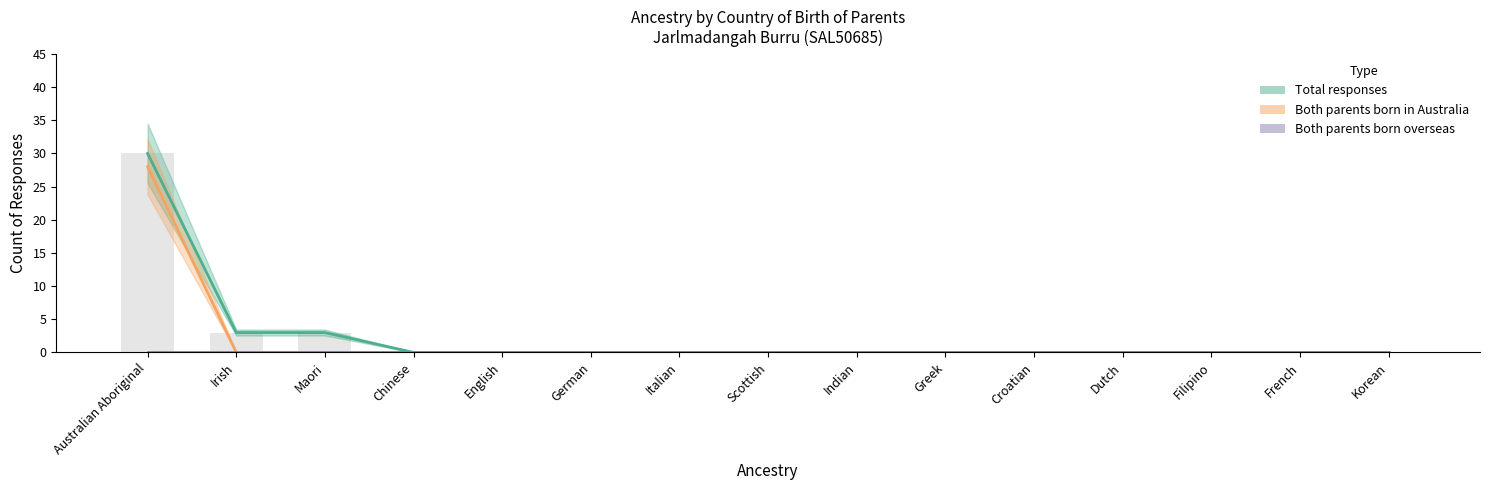

Reading left to right, what are all the values shown in this chart?

Both parents born overseas: Australian Aboriginal=0	Irish=0	Maori=0	Chinese=0	English=0	German=0	Italian=0	Scottish=0	Indian=0	Greek=0	Croatian=0	Dutch=0	Filipino=0	French=0	Korean=0
Father only born overseas: Australian Aboriginal=0	Irish=0	Maori=0	Chinese=0	English=0	German=0	Italian=0	Scottish=0	Indian=0	Greek=0	Croatian=0	Dutch=0	Filipino=0	French=0	Korean=0
Mother only born overseas: Australian Aboriginal=0	Irish=0	Maori=0	Chinese=0	English=0	German=0	Italian=0	Scottish=0	Indian=0	Greek=0	Croatian=0	Dutch=0	Filipino=0	French=0	Korean=0
Both parents born in Australia: Australian Aboriginal=28	Irish=0	Maori=0	Chinese=0	English=0	German=0	Italian=0	Scottish=0	Indian=0	Greek=0	Croatian=0	Dutch=0	Filipino=0	French=0	Korean=0
Birthplace not stated: Australian Aboriginal=0	Irish=0	Maori=0	Chinese=0	English=0	German=0	Italian=0	Scottish=0	Indian=0	Greek=0	Croatian=0	Dutch=0	Filipino=0	French=0	Korean=0
Total responses: Australian Aboriginal=30	Irish=3	Maori=3	Chinese=0	English=0	German=0	Italian=0	Scottish=0	Indian=0	Greek=0	Croatian=0	Dutch=0	Filipino=0	French=0	Korean=0